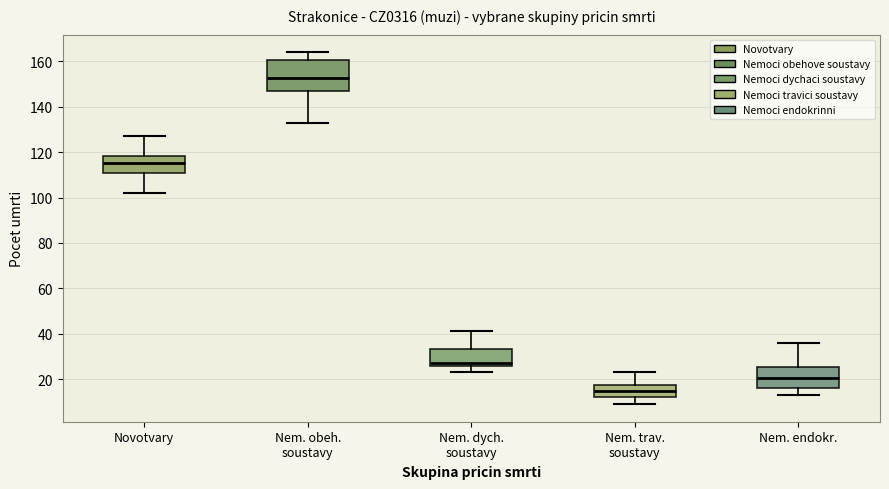

Which box is the tallest, from its lower edge to its upper edge?

Nem. obeh. soustavy